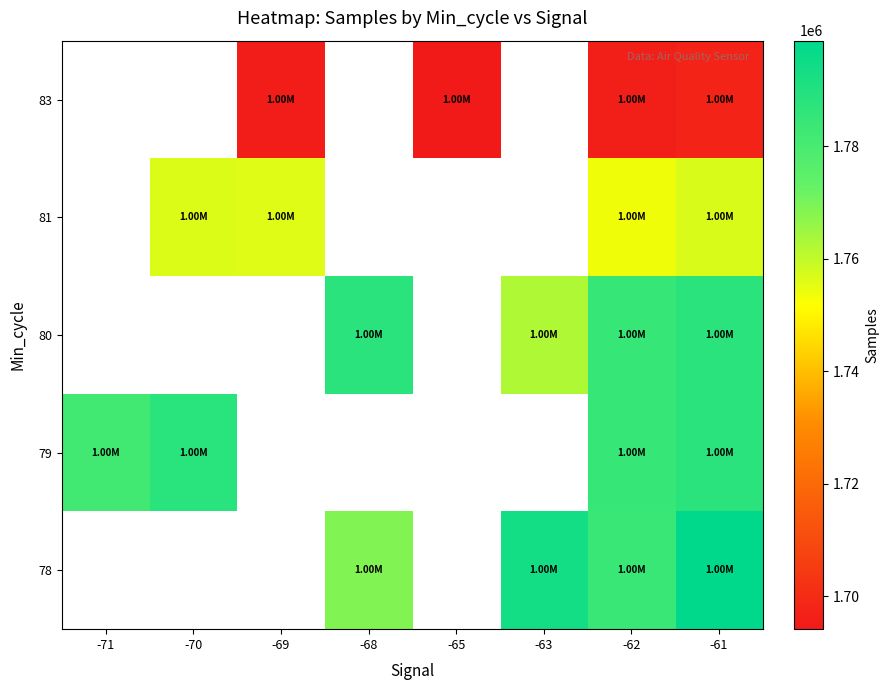

Which label corresponds to the smallest value in the chart?

-65